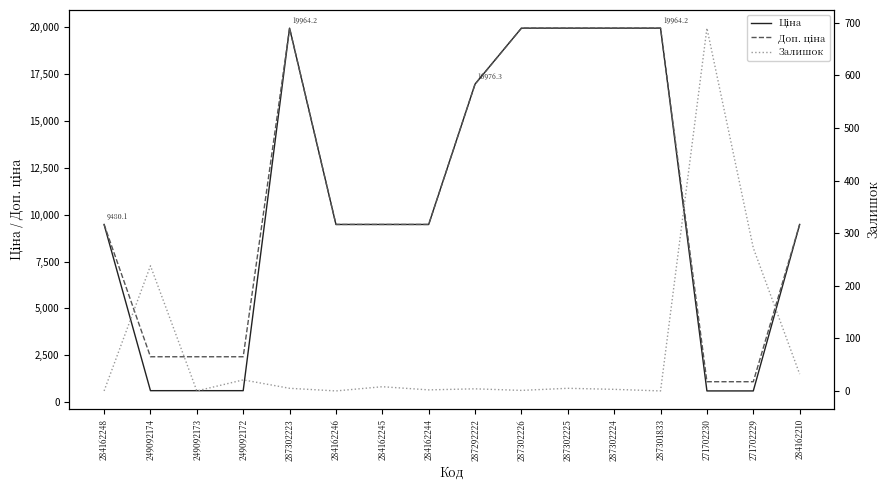

Is it true that Ціна equals 11642.8 at 287292222?

False